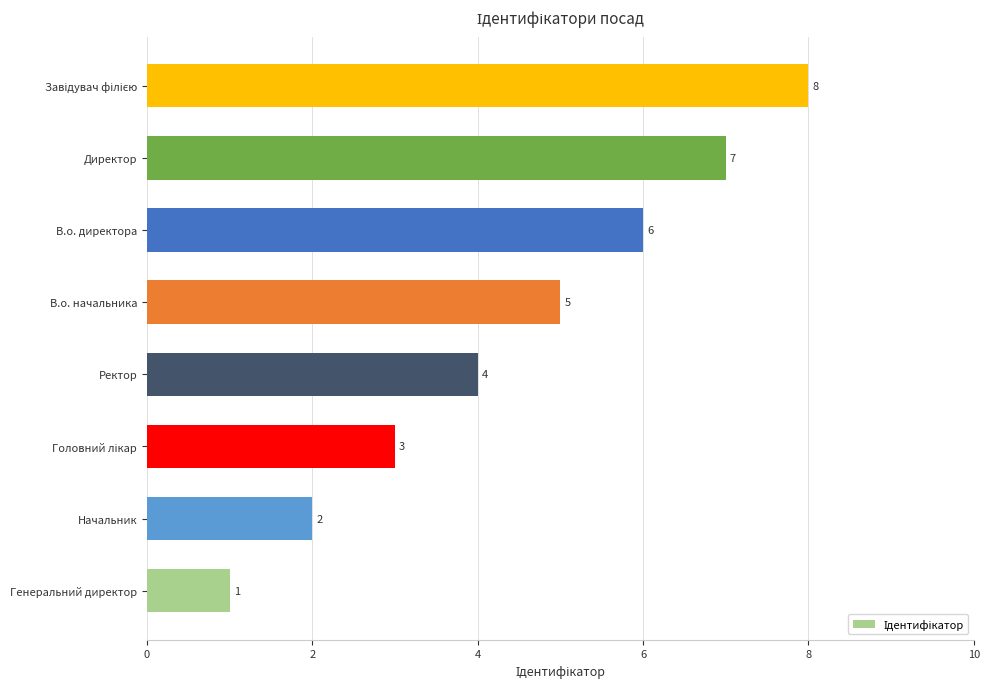

What is the greatest value displayed?

8